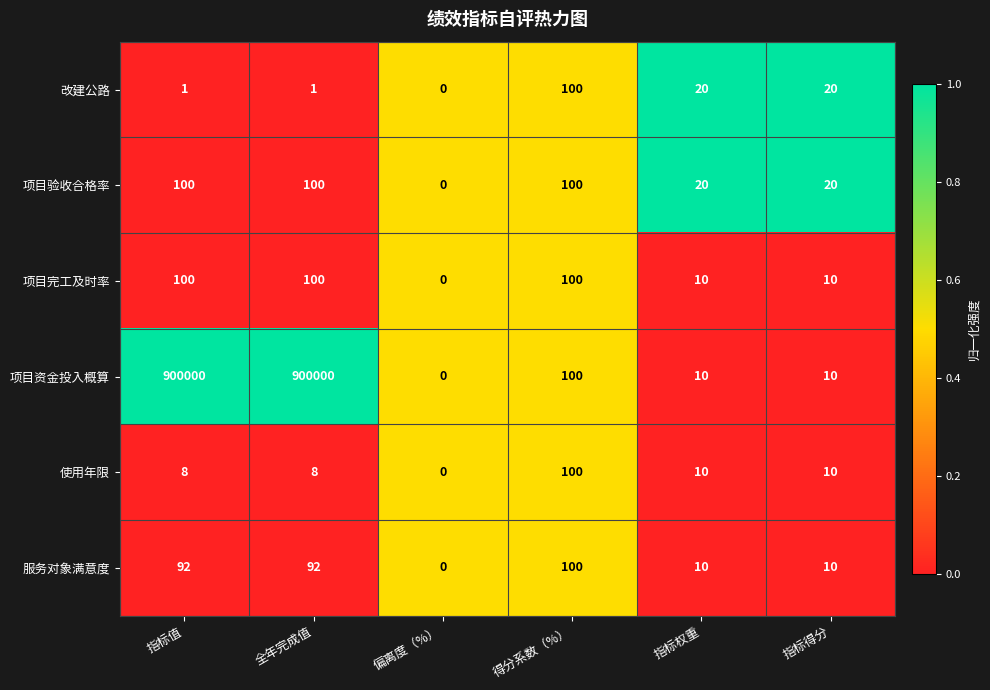

Which series has the largest total across all categories?

项目资金投入概算